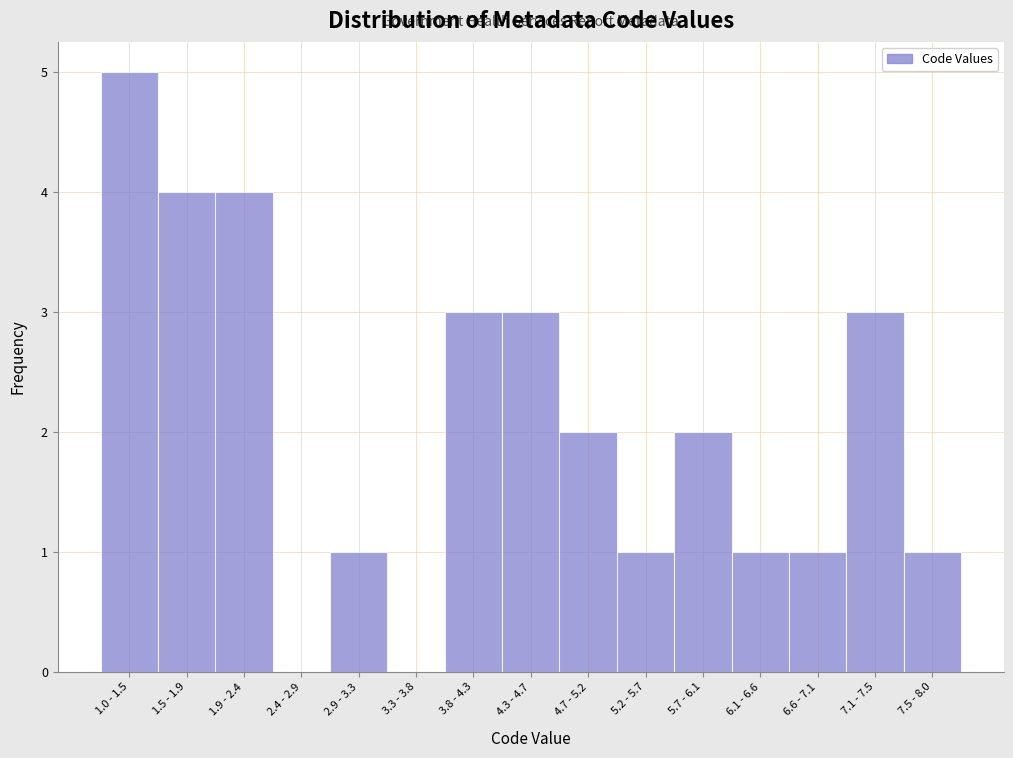

Reading left to right, extract all data points from this chart.

1.0 - 1.5=5	1.5 - 1.9=4	1.9 - 2.4=4	2.4 - 2.9=0	2.9 - 3.3=1	3.3 - 3.8=0	3.8 - 4.3=3	4.3 - 4.7=3	4.7 - 5.2=2	5.2 - 5.7=1	5.7 - 6.1=2	6.1 - 6.6=1	6.6 - 7.1=1	7.1 - 7.5=3	7.5 - 8.0=1